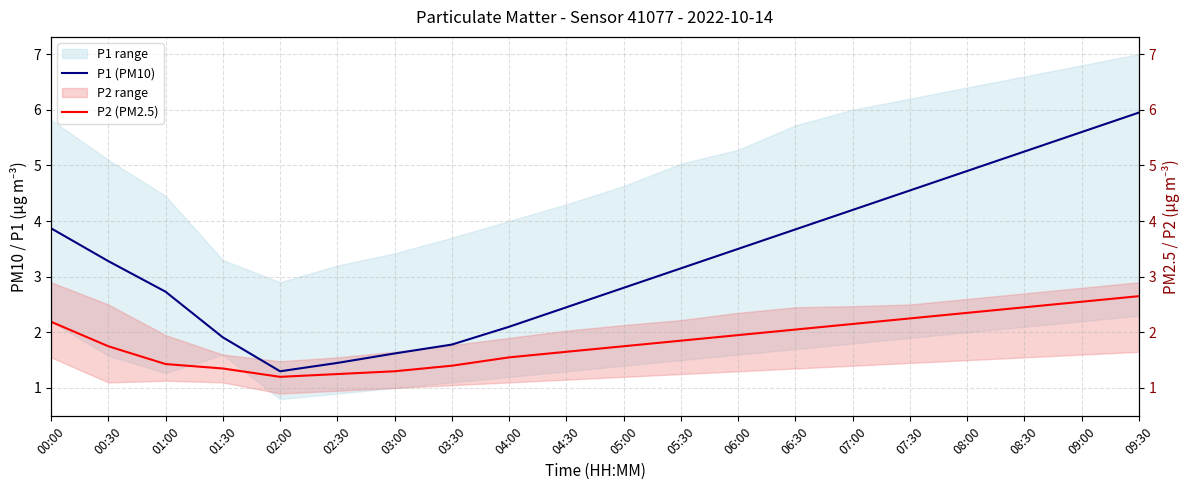

How many values in the P1 (PM10) series exceed 3?

11